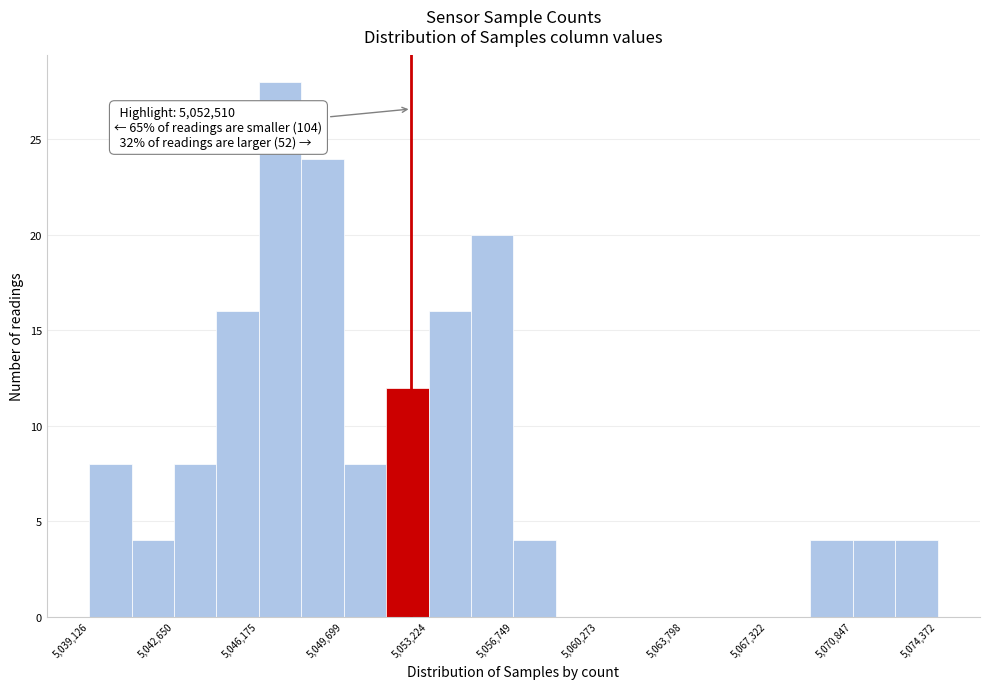

Around what value on the x-axis is the tallest bar? Give the approximate position of its centre, as read against the axis.

5047000